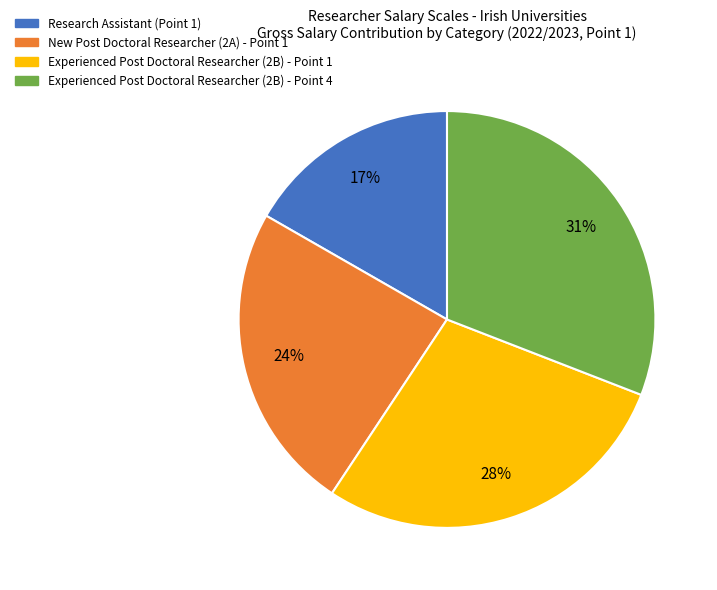

Combined, do Experienced Post Doctoral Researcher (2B) - Point 1 and Experienced Post Doctoral Researcher (2B) - Point 4 account for over 50%?

Yes